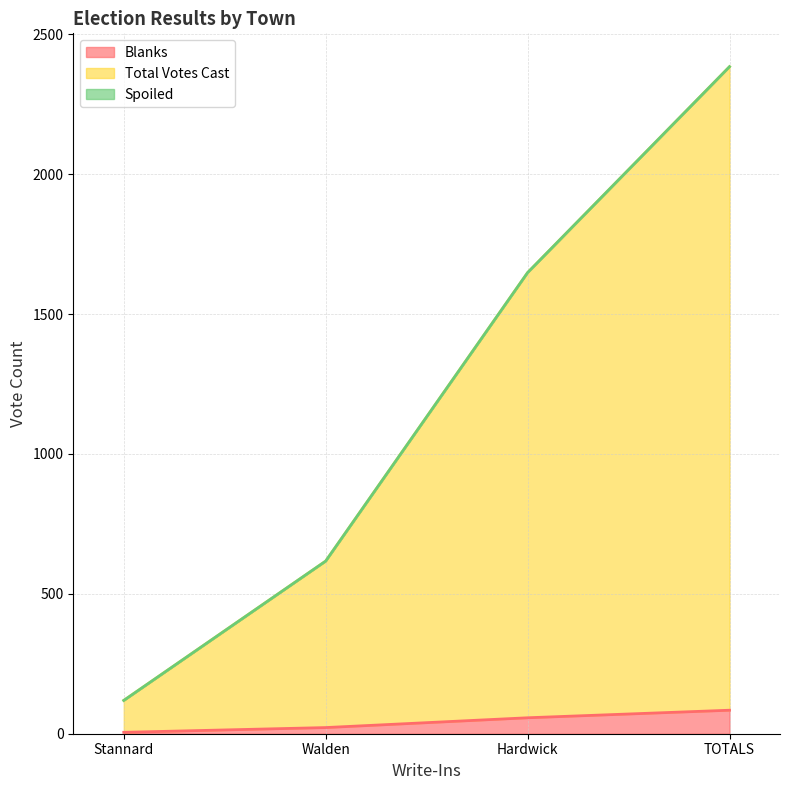

The Blanks series shows 22 at Walden. True or false?

True